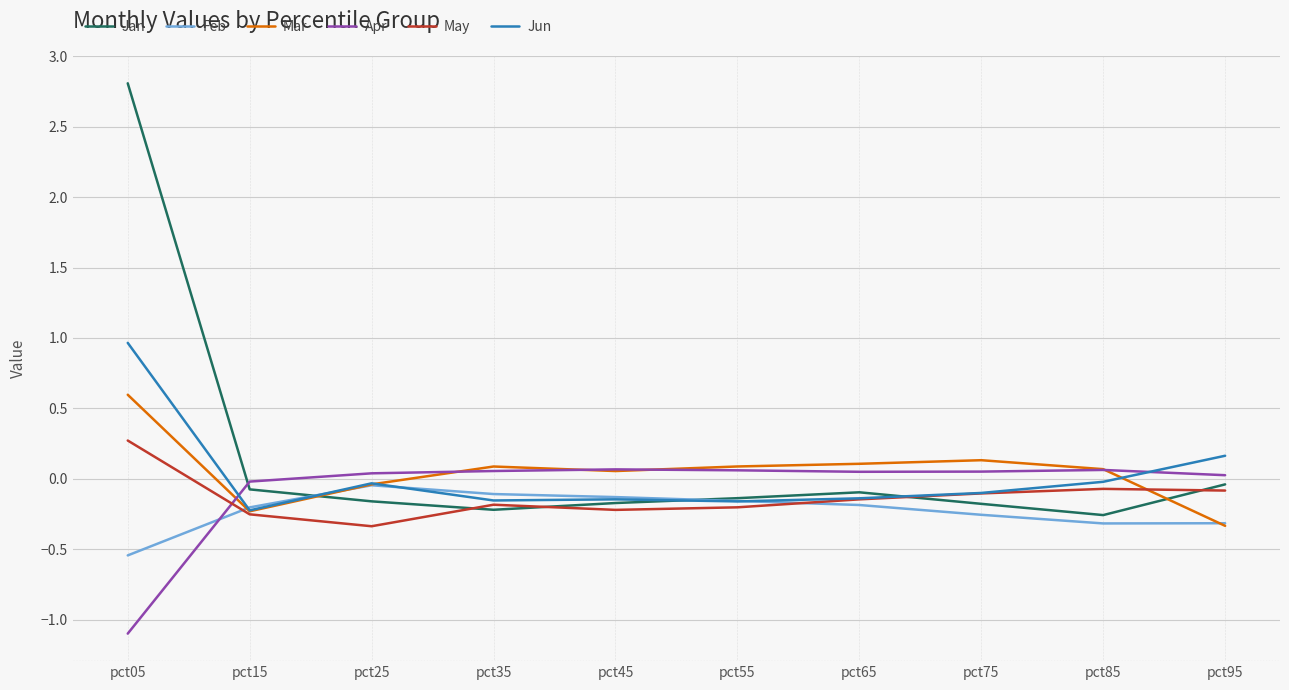

Is it true that Jun equals 0.2 at pct95?

True